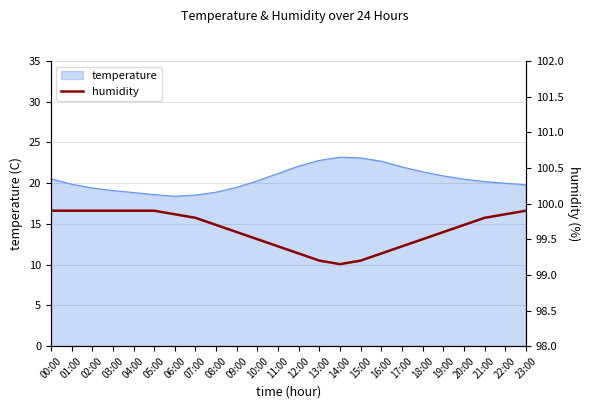

What is the highest value of the temperature series?

23.2